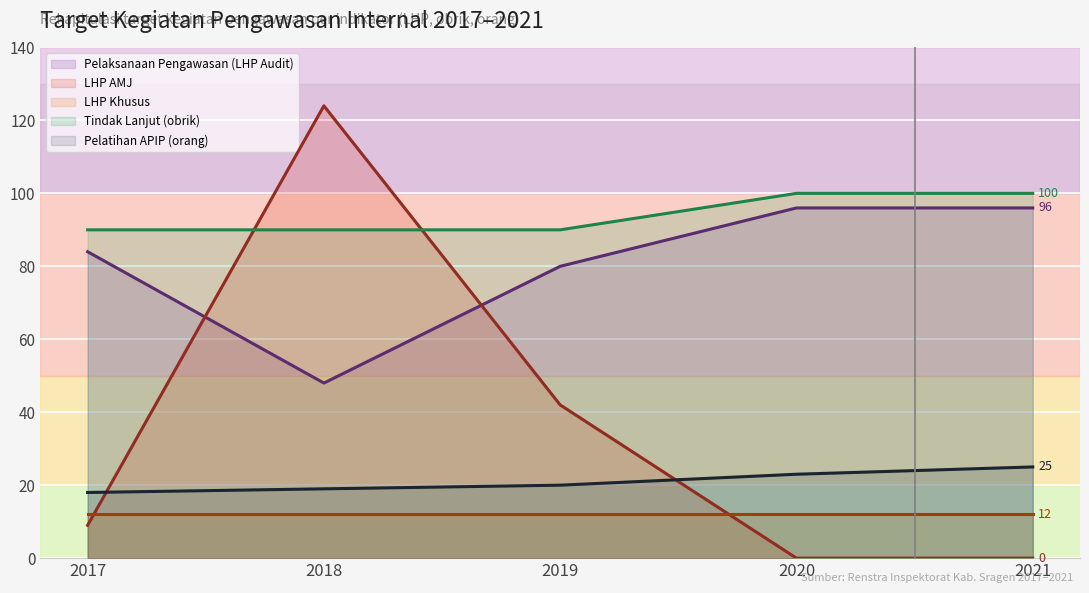

Where is Pelatihan APIP (orang) nearest to the value 21?

2019